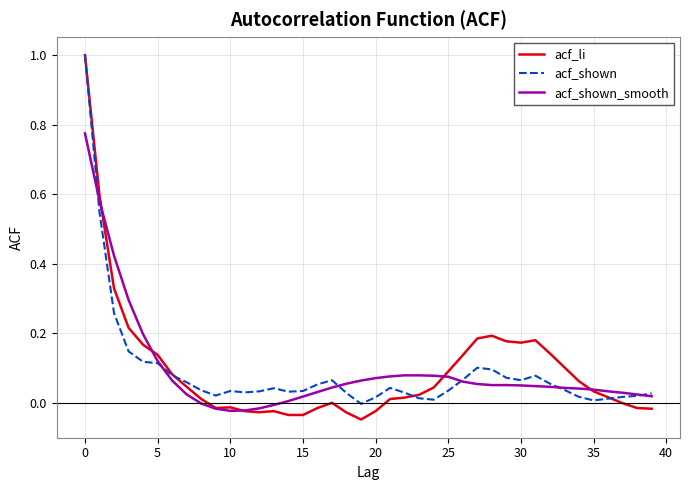

What is the greatest value displayed?

1.0